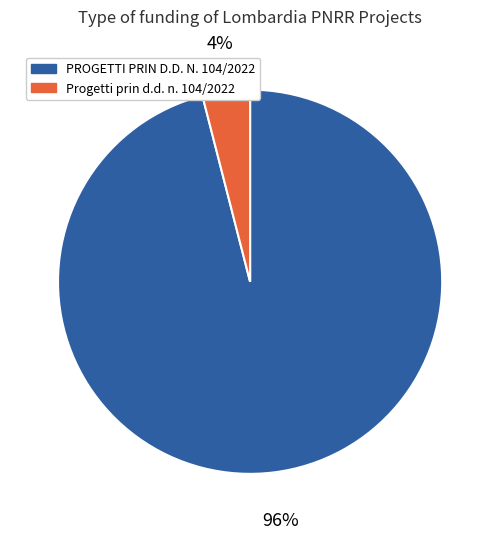

Count the number of slices in the pie.

2